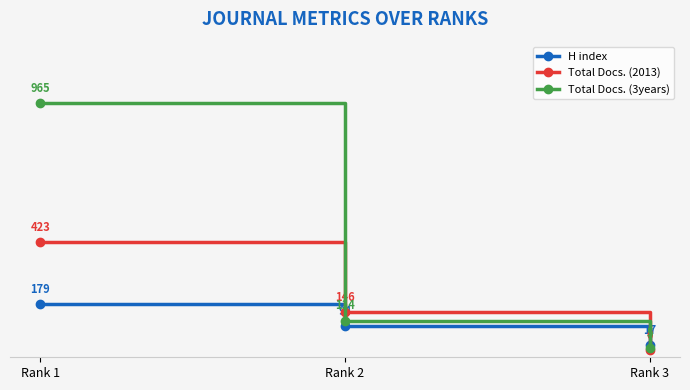

How many positive values does the Total Docs. (2013) series have?

2